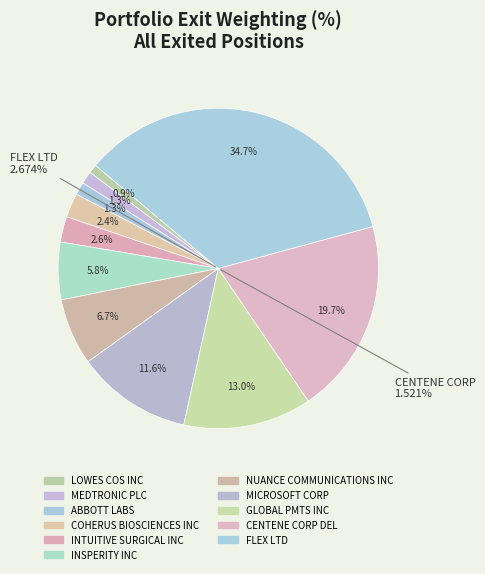

How many slices are in this pie chart?

11